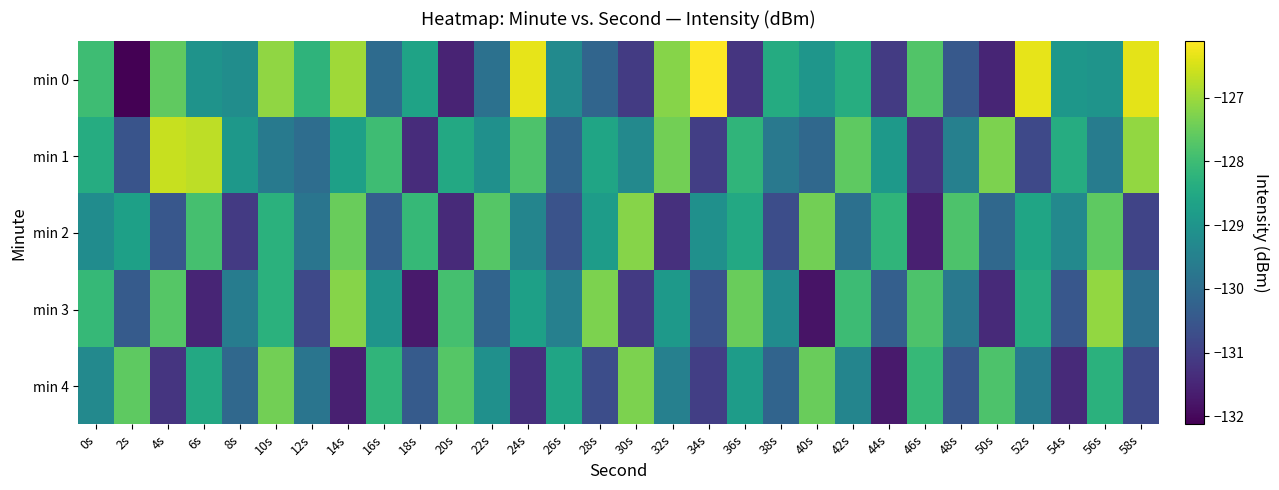

Reading left to right, transcribe all the data shown in this chart.

min 0: 0s=-128.0	2s=-132.1	4s=-127.6	6s=-129.0	8s=-129.2	10s=-127.1	12s=-128.2	14s=-127.0	16s=-130.0	18s=-128.6	20s=-131.5	22s=-129.9	24s=-126.3	26s=-129.3	28s=-130.2	30s=-131.1	32s=-127.2	34s=-126.1	36s=-131.2	38s=-128.4	40s=-129.0	42s=-128.4	44s=-131.1	46s=-127.8	48s=-130.4	50s=-131.5	52s=-126.3	54s=-129.0	56s=-129.0	58s=-126.4
min 1: 0s=-128.4	2s=-130.6	4s=-126.6	6s=-126.7	8s=-128.9	10s=-129.7	12s=-130.0	14s=-128.7	16s=-128.0	18s=-131.4	20s=-128.5	22s=-129.1	24s=-127.8	26s=-130.2	28s=-128.6	30s=-129.3	32s=-127.4	34s=-131.0	36s=-128.2	38s=-129.7	40s=-130.1	42s=-127.6	44s=-128.9	46s=-131.2	48s=-129.5	50s=-127.3	52s=-130.8	54s=-128.4	56s=-129.6	58s=-127.1
min 2: 0s=-129.2	2s=-128.7	4s=-130.5	6s=-127.9	8s=-131.1	10s=-128.3	12s=-129.8	14s=-127.5	16s=-130.3	18s=-128.1	20s=-131.4	22s=-127.7	24s=-129.4	26s=-130.6	28s=-128.8	30s=-127.2	32s=-131.3	34s=-129.1	36s=-128.5	38s=-130.7	40s=-127.4	42s=-129.9	44s=-128.2	46s=-131.6	48s=-127.8	50s=-130.1	52s=-128.6	54s=-129.3	56s=-127.6	58s=-130.9
min 3: 0s=-128.1	2s=-130.4	4s=-127.7	6s=-131.5	8s=-129.6	10s=-128.3	12s=-130.8	14s=-127.2	16s=-129.0	18s=-131.7	20s=-127.9	22s=-130.2	24s=-128.7	26s=-129.5	28s=-127.3	30s=-131.1	32s=-128.9	34s=-130.6	36s=-127.5	38s=-129.2	40s=-131.8	42s=-128.0	44s=-130.3	46s=-127.8	48s=-129.7	50s=-131.4	52s=-128.4	54s=-130.5	56s=-127.1	58s=-129.9
min 4: 0s=-129.3	2s=-127.6	4s=-131.2	6s=-128.5	8s=-130.1	10s=-127.4	12s=-129.8	14s=-131.6	16s=-128.2	18s=-130.4	20s=-127.7	22s=-129.1	24s=-131.3	26s=-128.6	28s=-130.7	30s=-127.3	32s=-129.5	34s=-131.0	36s=-128.8	38s=-130.2	40s=-127.5	42s=-129.4	44s=-131.7	46s=-128.1	48s=-130.5	50s=-127.8	52s=-129.6	54s=-131.4	56s=-128.3	58s=-130.8